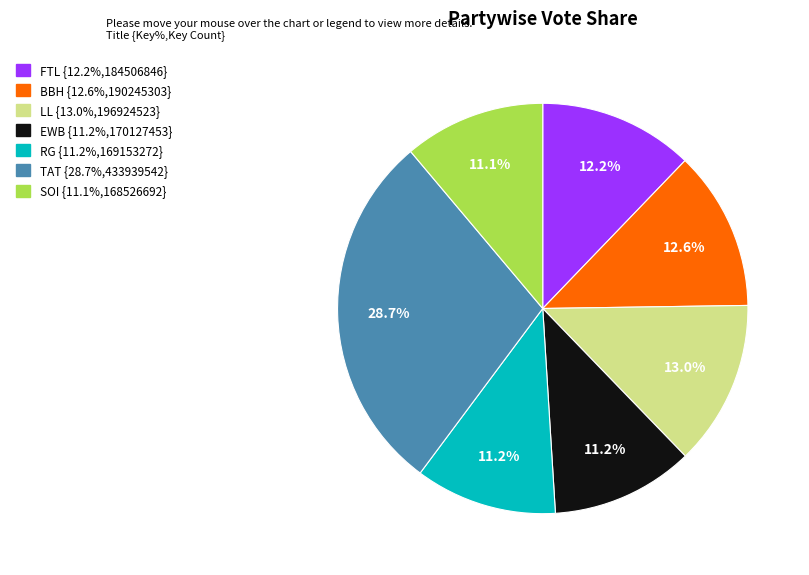

Does any single category account for the majority?

No